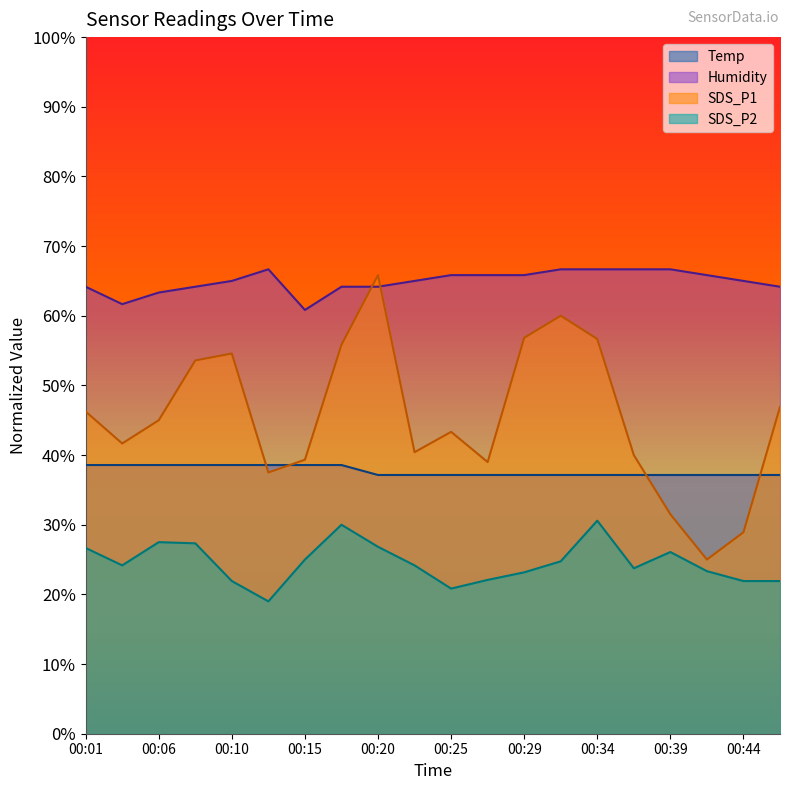

Which series has the widest spread of values?

SDS_P1